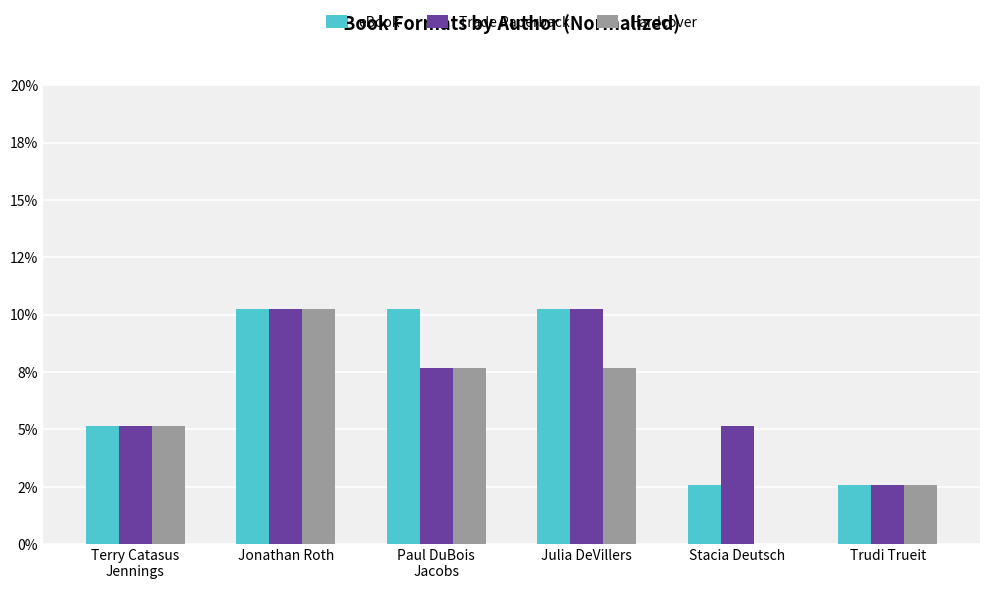

Rank the series at Jonathan Roth from highest to lowest value.

eBook, Trade Paperback, Hardcover